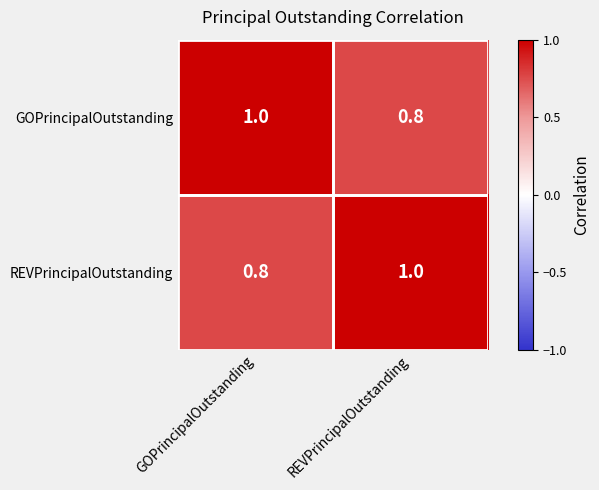

At which label does REVPrincipalOutstanding reach its minimum?

GOPrincipalOutstanding